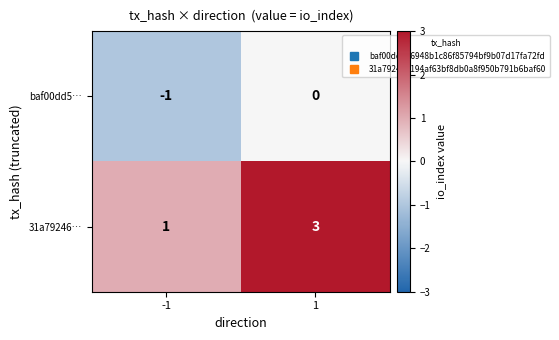

What is the spread (max minus min) of values at 1?

3